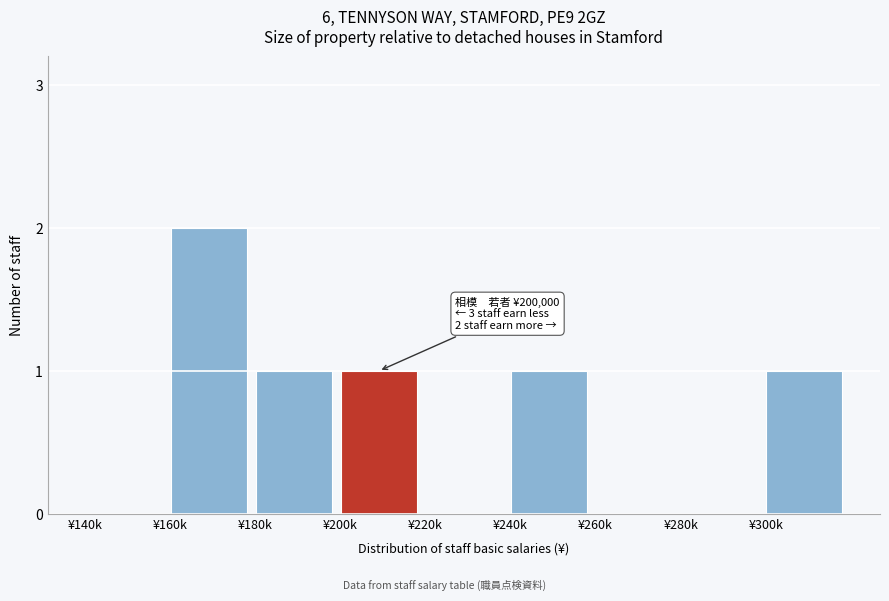

Reading left to right, extract all data points from this chart.

¥140k=0	¥160k=2	¥180k=1	¥200k=1	¥220k=0	¥240k=1	¥260k=0	¥280k=0	¥300k=1